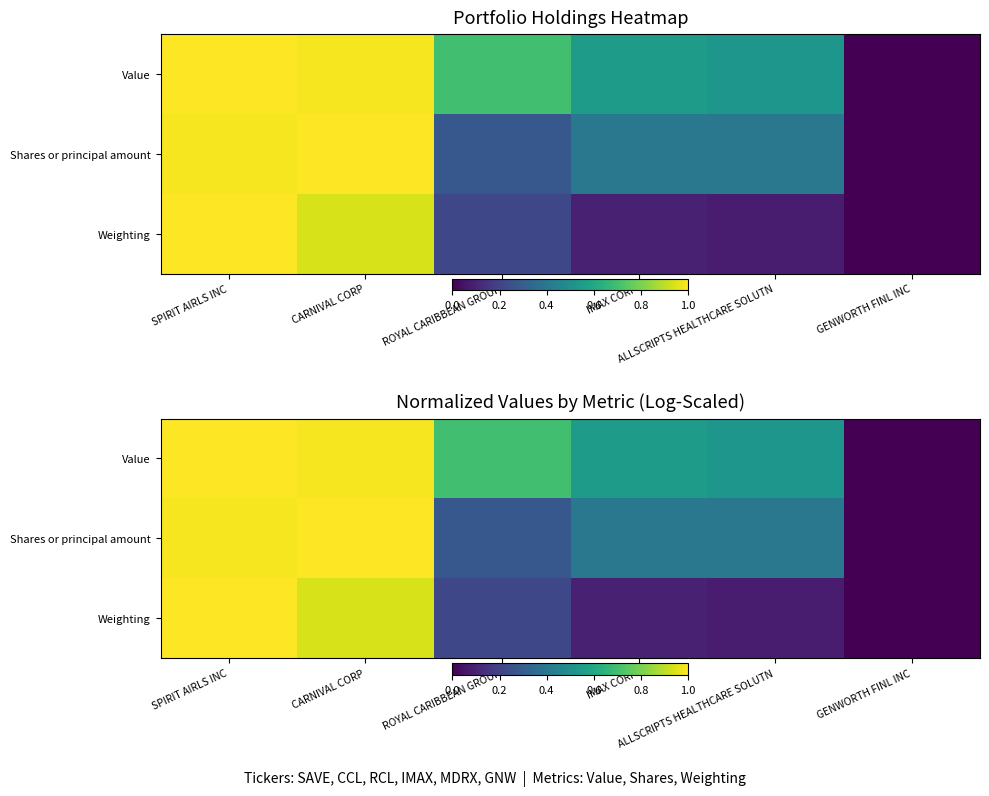

What is the sum of all Shares or principal amount values?

3.1